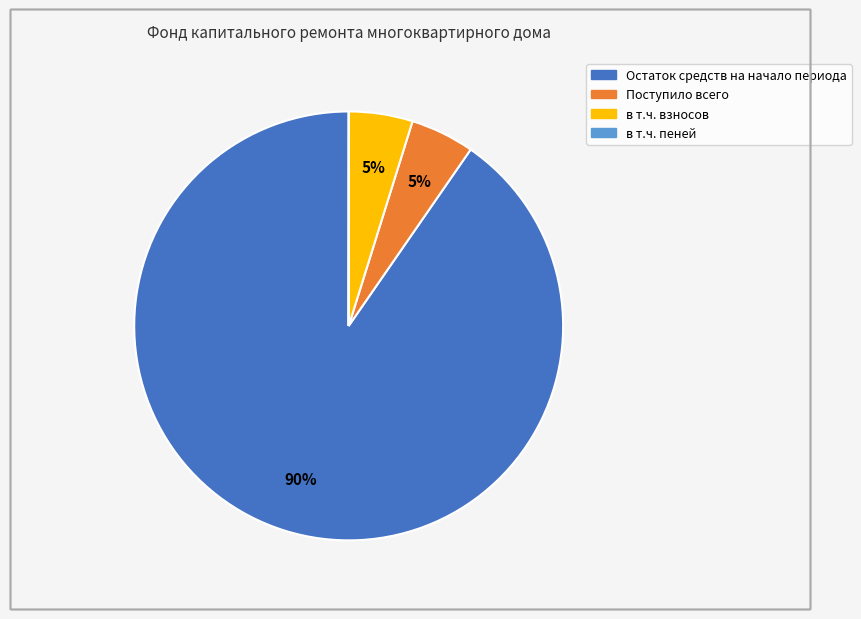

The Поступило всего slice represents 5% of the pie. True or false?

True